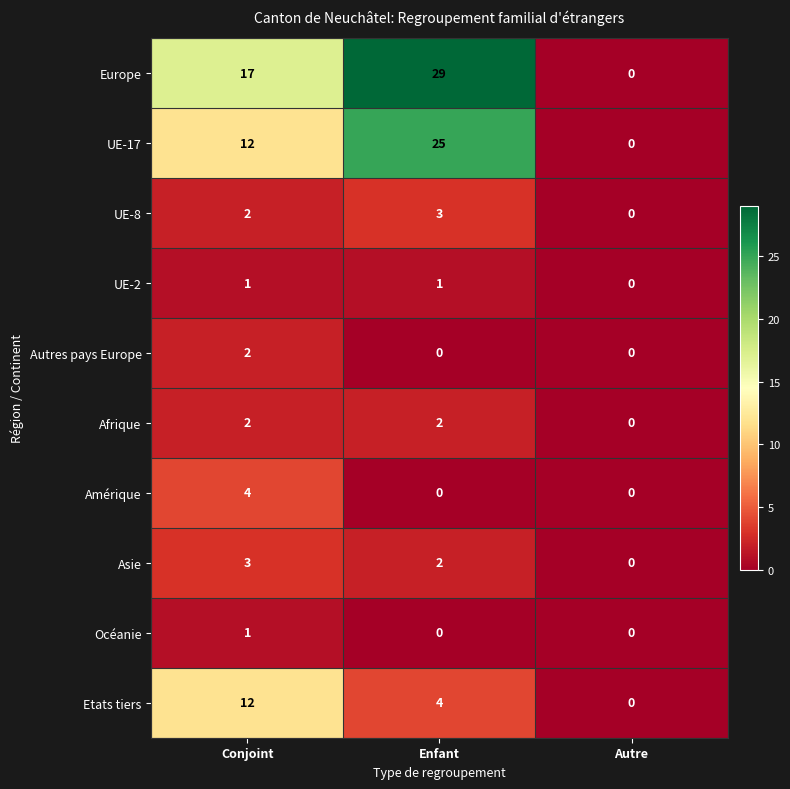

Reading left to right, transcribe all the data shown in this chart.

Europe: 17	29	0
UE-17: 12	25	0
UE-8: 2	3	0
UE-2: 1	1	0
Autres pays Europe: 2	0	0
Afrique: 2	2	0
Amérique: 4	0	0
Asie: 3	2	0
Océanie: 1	0	0
Etats tiers: 12	4	0